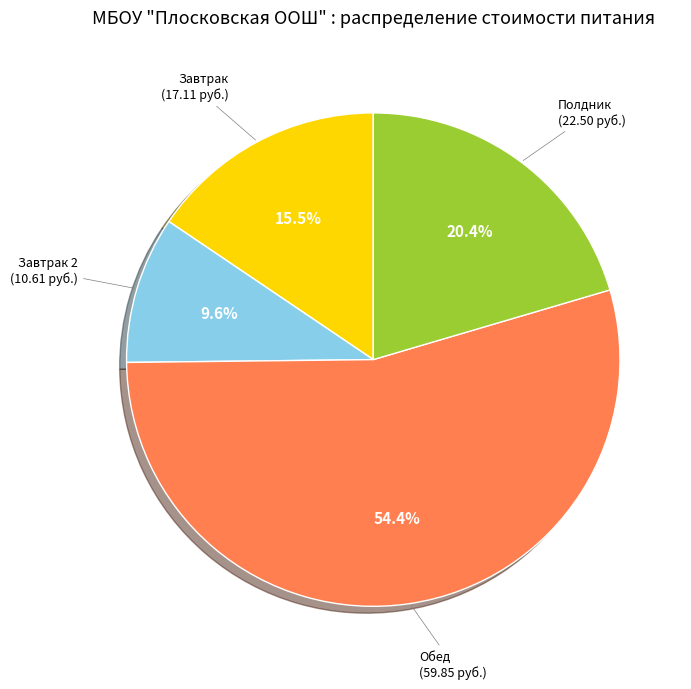

To the nearest percent, what is the difference between the largest and smallest slice percentages?

45%